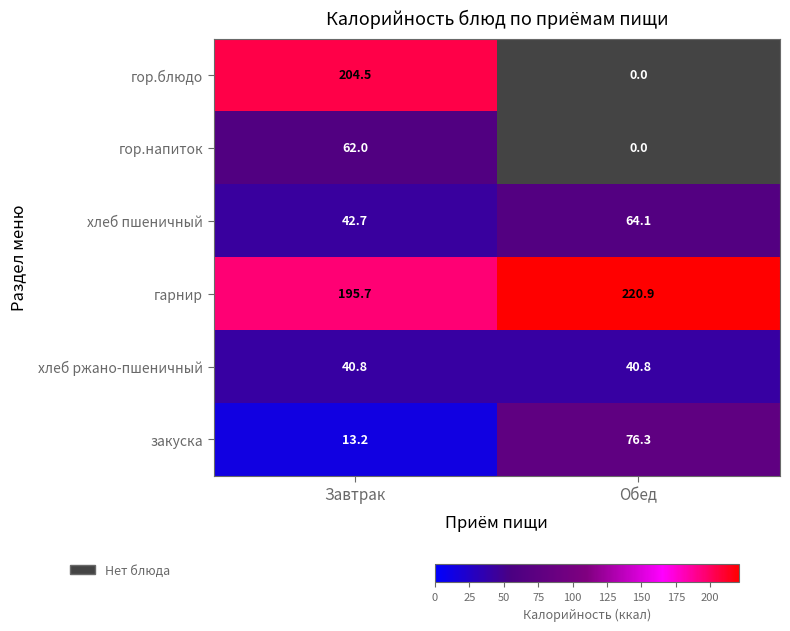

Reading right to left, transcribe all the data shown in this chart.

гор.блюдо: Обед=0.0	Завтрак=204.5
гор.напиток: Обед=0.0	Завтрак=62.0
хлеб пшеничный: Обед=64.1	Завтрак=42.7
гарнир: Обед=220.9	Завтрак=195.7
хлеб ржано-пшеничный: Обед=40.8	Завтрак=40.8
закуска: Обед=76.3	Завтрак=13.2